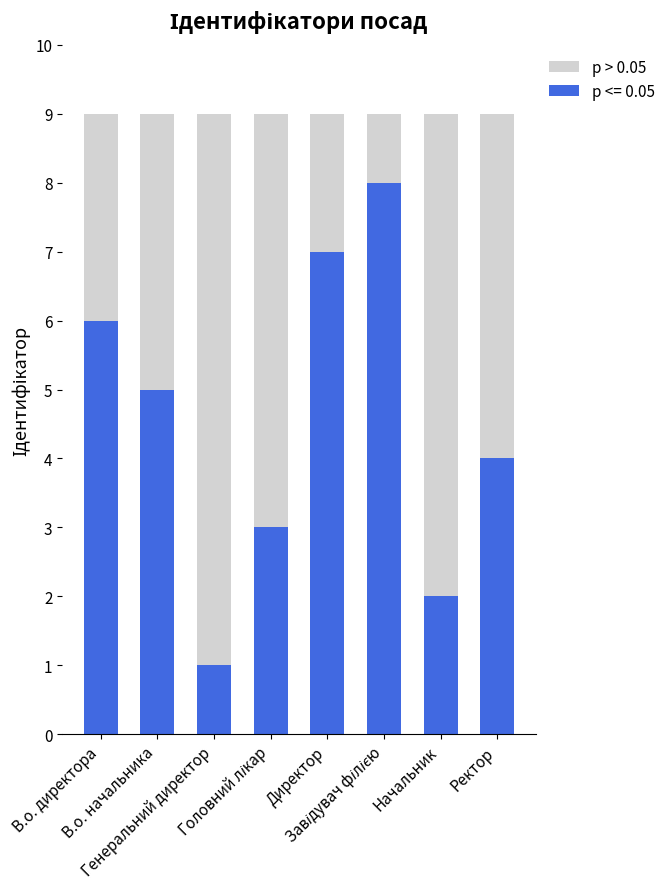

How many distinct data groups are displayed?

2